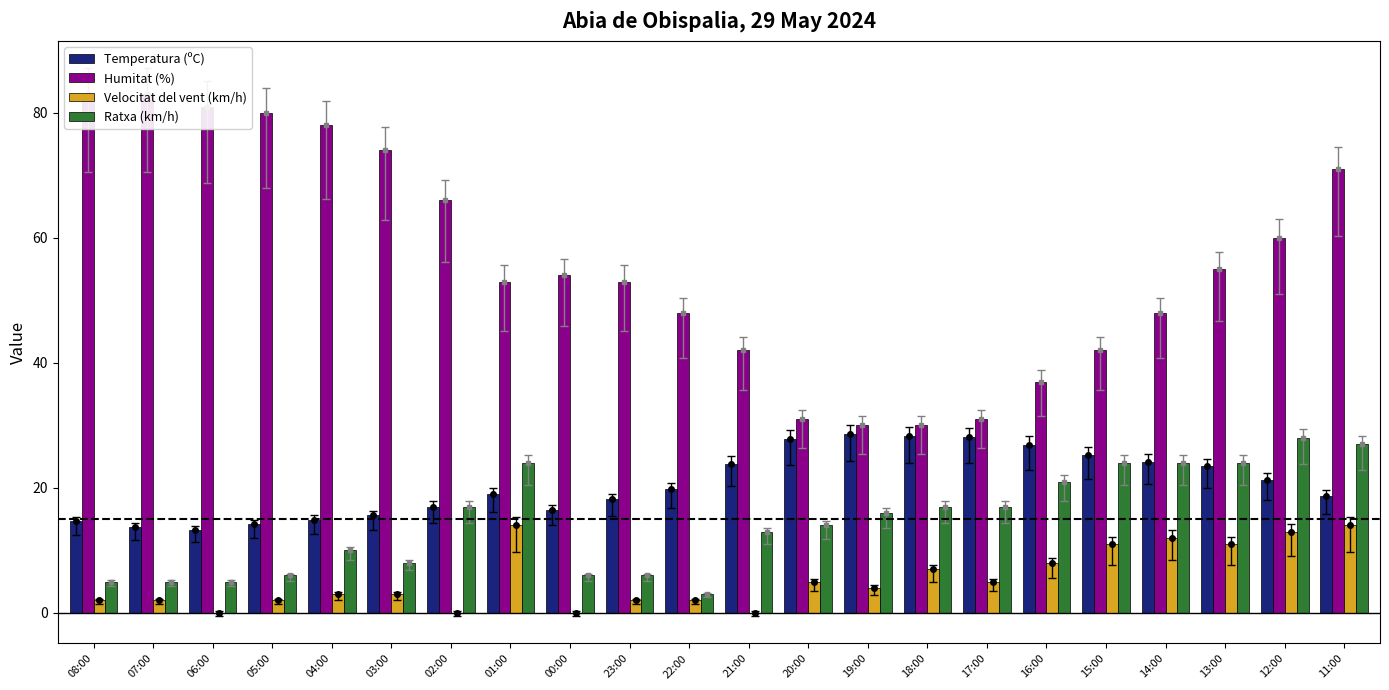

What is the difference between the Humitat (%) values at 04:00 and 06:00?

3.0